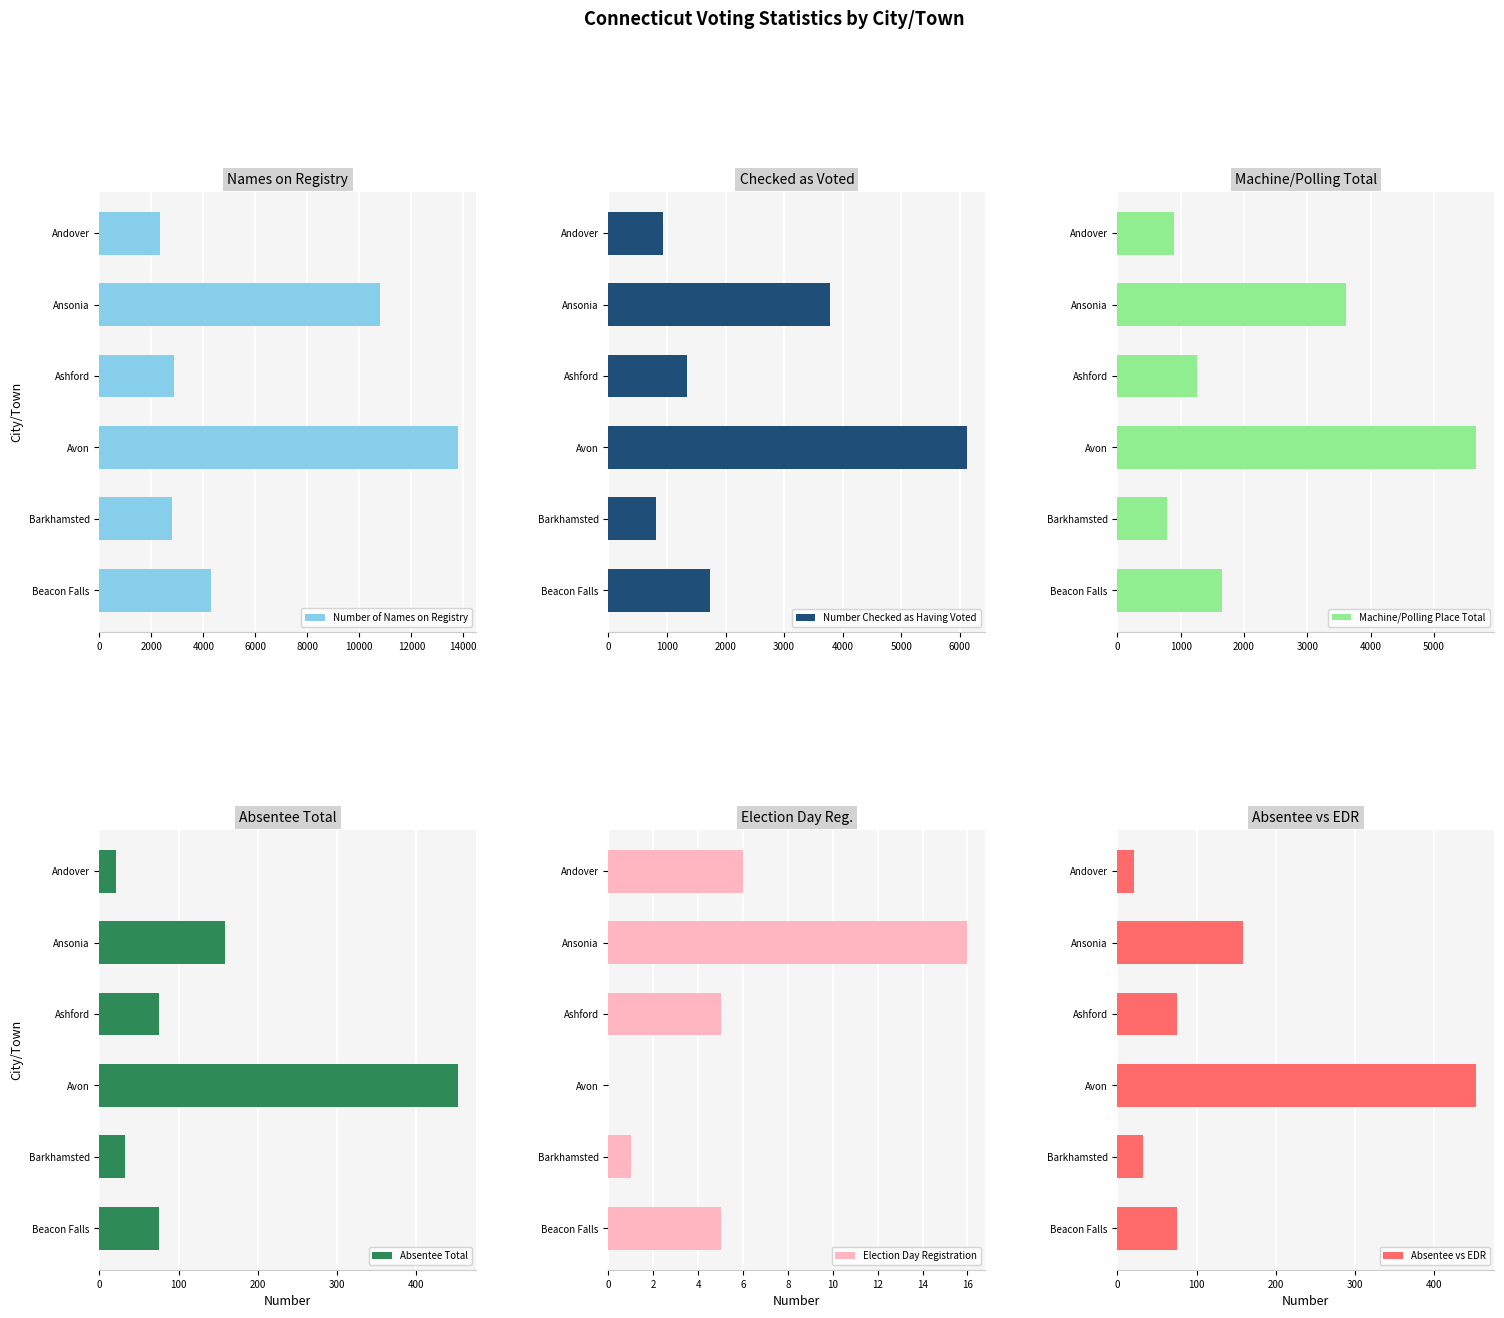

Which series has the widest spread of values?

Number of Names on Registry